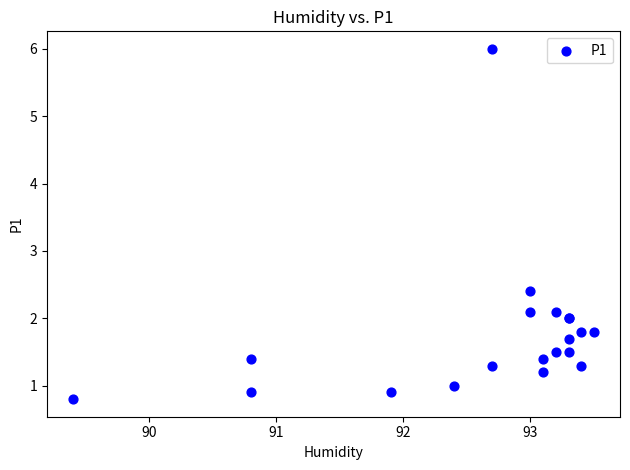

What Y value in the scatter plot is closest to 3?

2.4